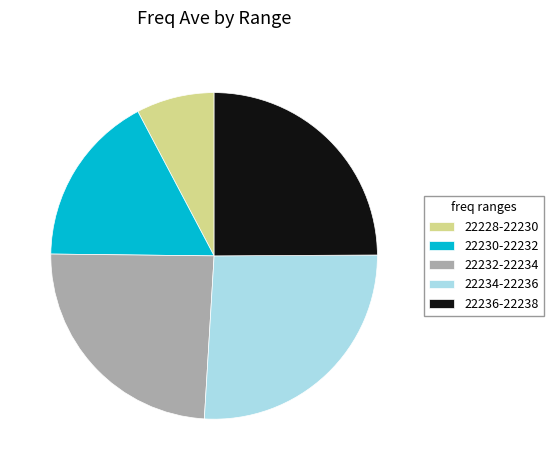

Which category has the biggest portion of the pie?

22234-22236